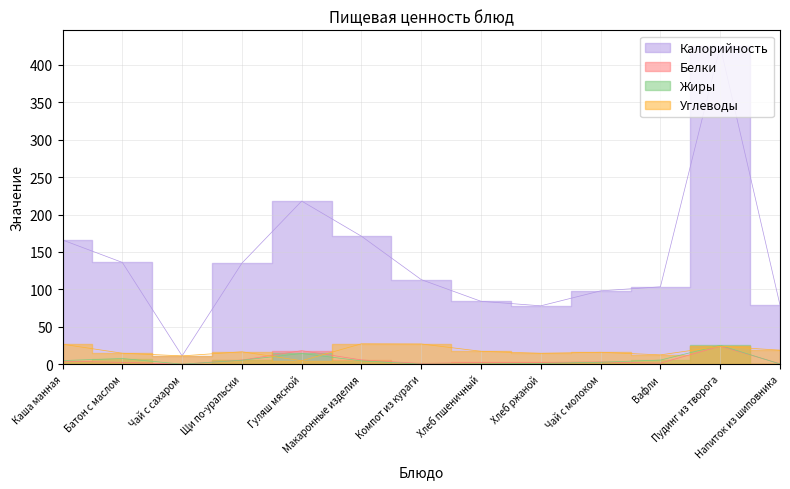

What is the sum of all Жиры values?

71.2